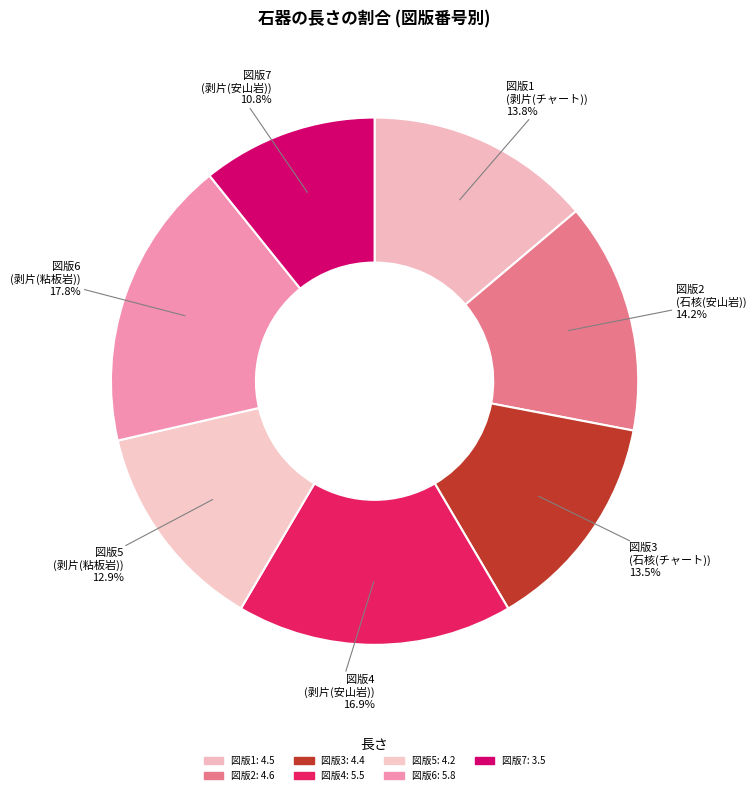

Which slice is the smallest?

図版7